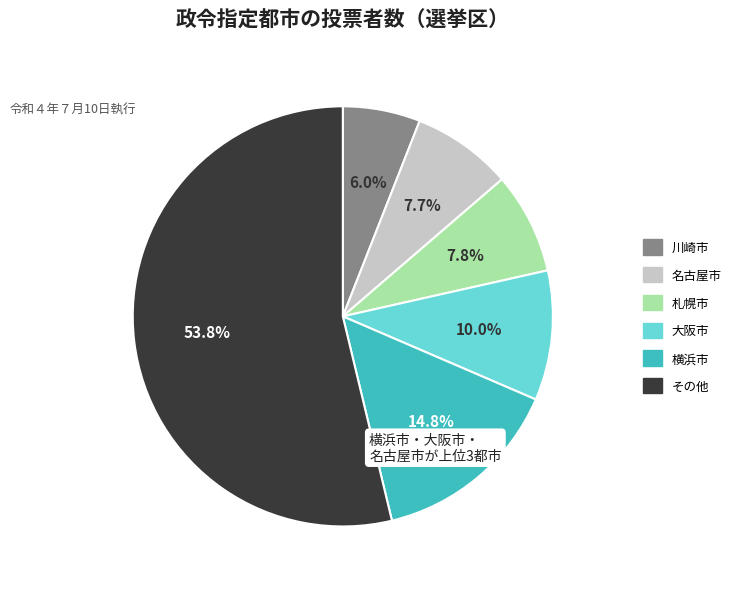

What portion of the pie excludes 川崎市?

94.0%